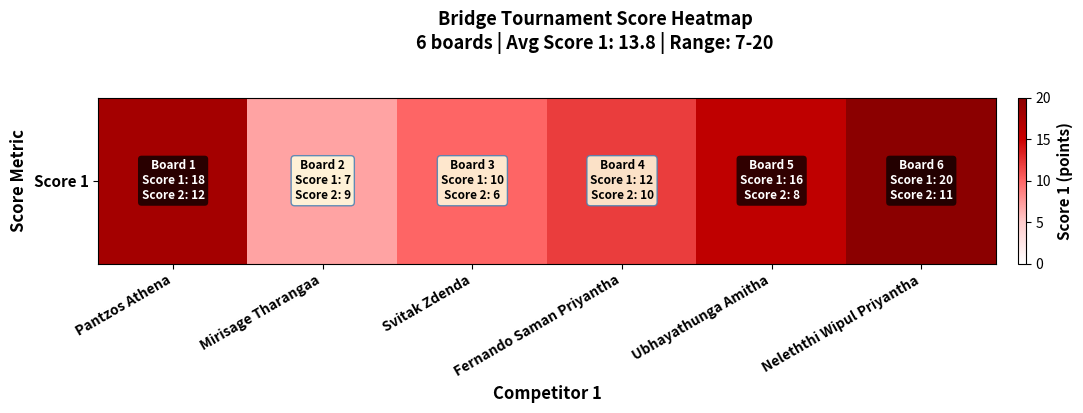

Between Ubhayathunga Amitha and Svitak Zdenda, which is larger?

Ubhayathunga Amitha